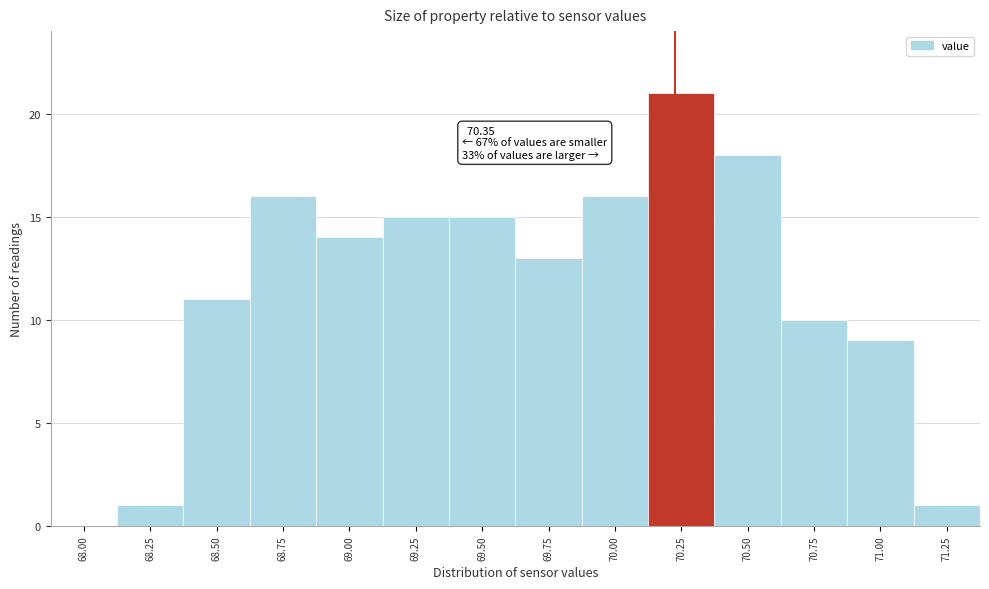

Reading left to right, transcribe all the data shown in this chart.

68.00=0	68.25=1	68.50=11	68.75=16	69.00=14	69.25=15	69.50=15	69.75=13	70.00=16	70.25=21	70.50=18	70.75=10	71.00=9	71.25=1